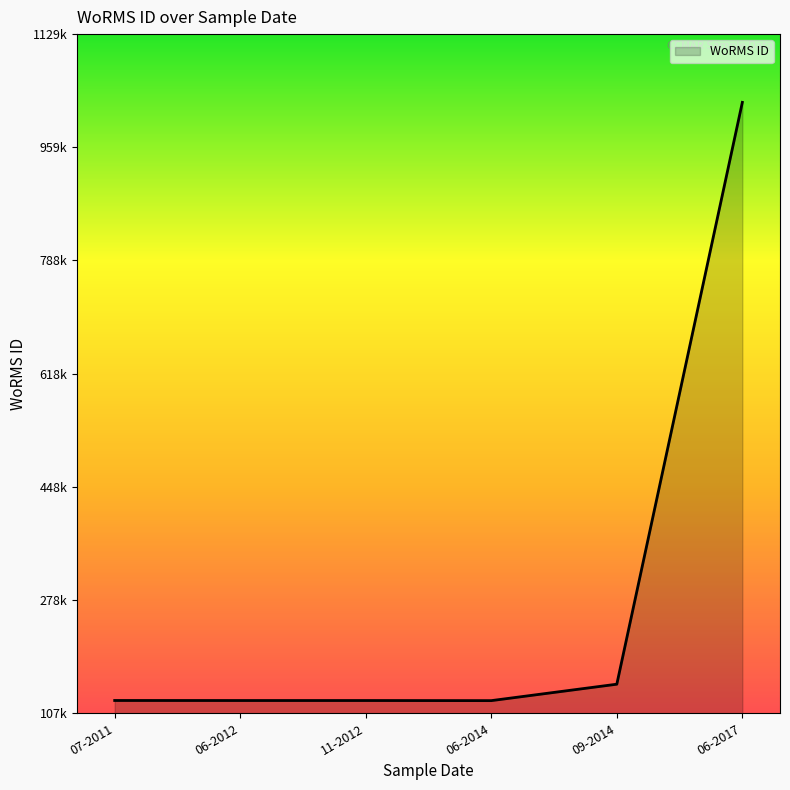

List the labels in order of value, smallest first.

01-06-2014, 30-11-2012, 01-06-2012, 03-07-2011, 01-09-2014, 06-06-2017